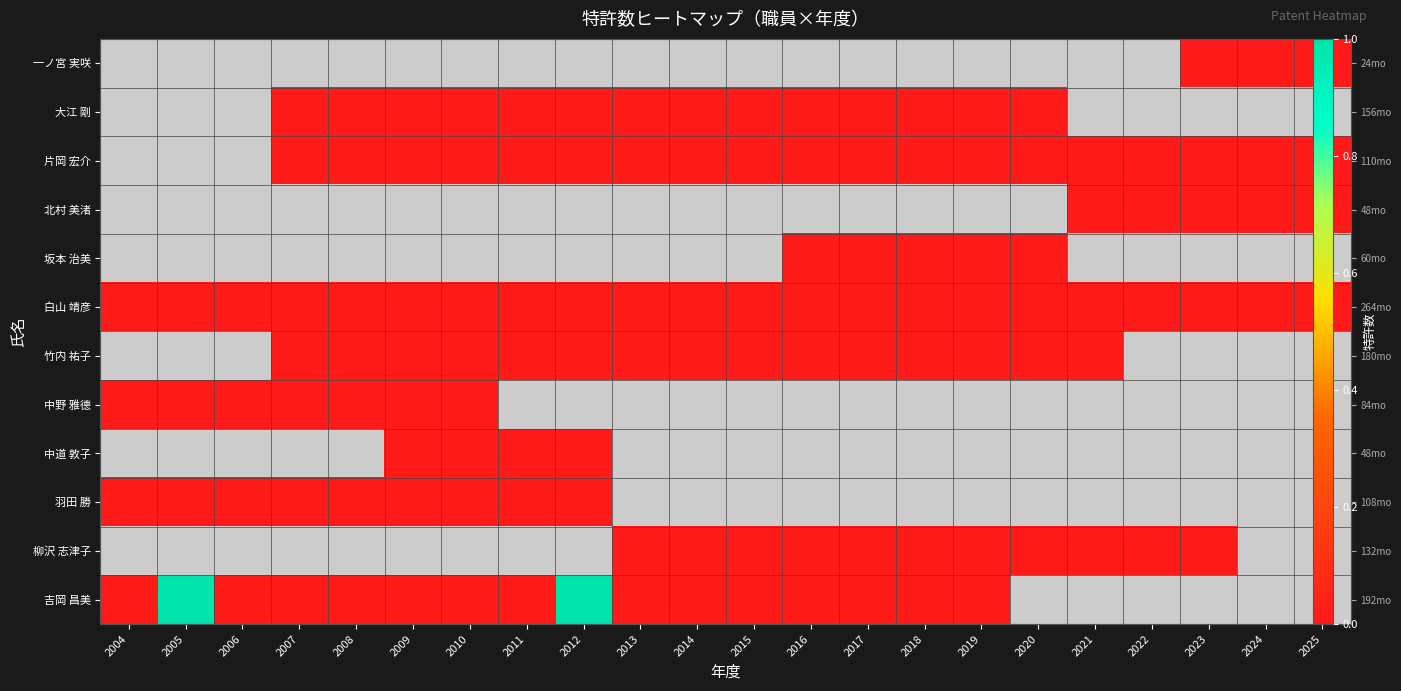

True or false: 吉岡 昌美 has a value of 0.0 at 2018.

True